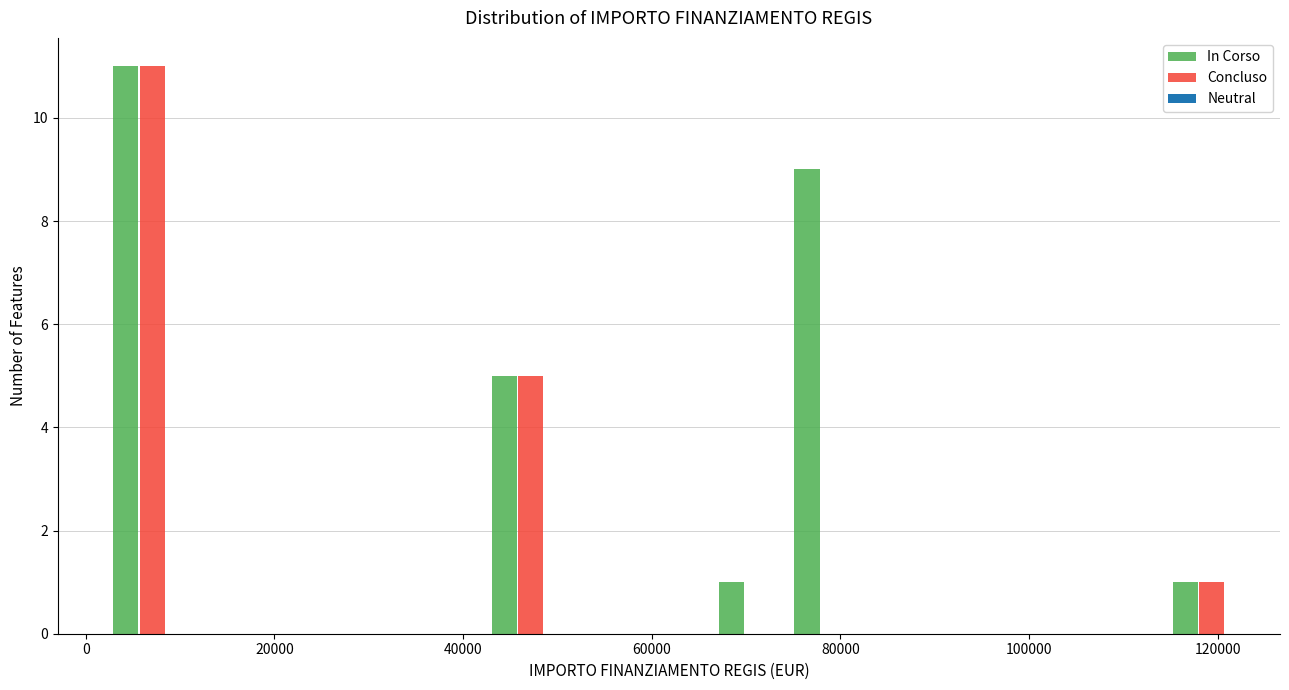

In the In Corso series, which range on the x-axis has the tallest bar?

2000 to 10000